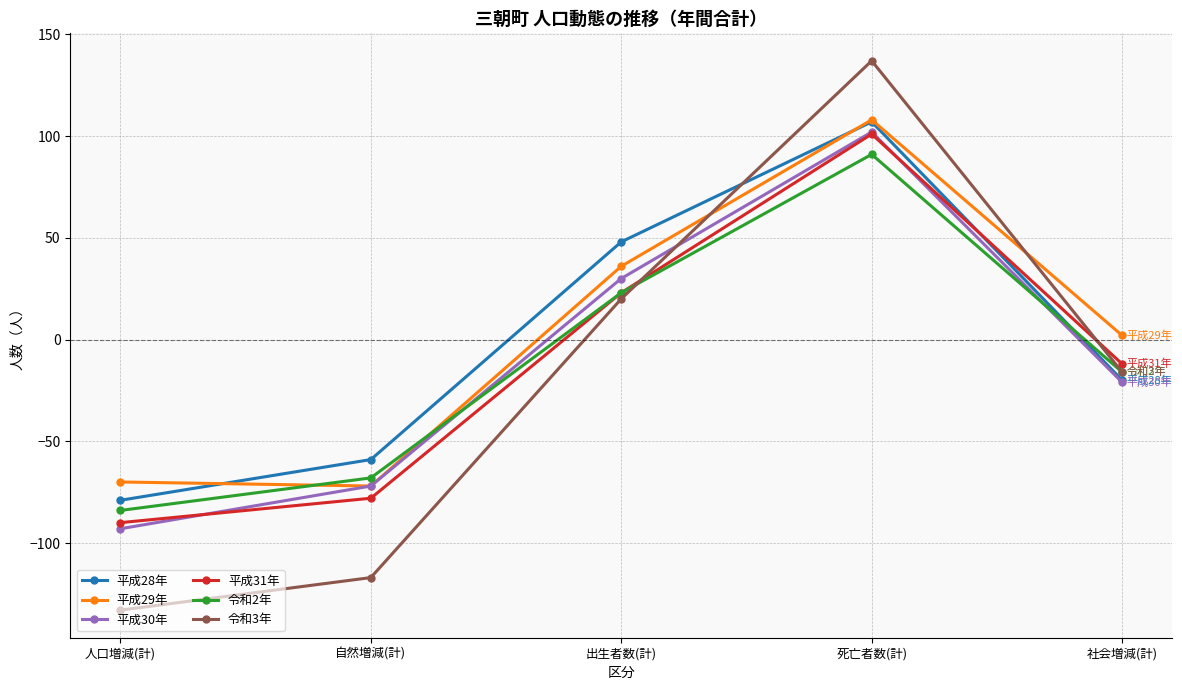

True or false: 平成30年 has a value of -21 at 社会増減(計).

True